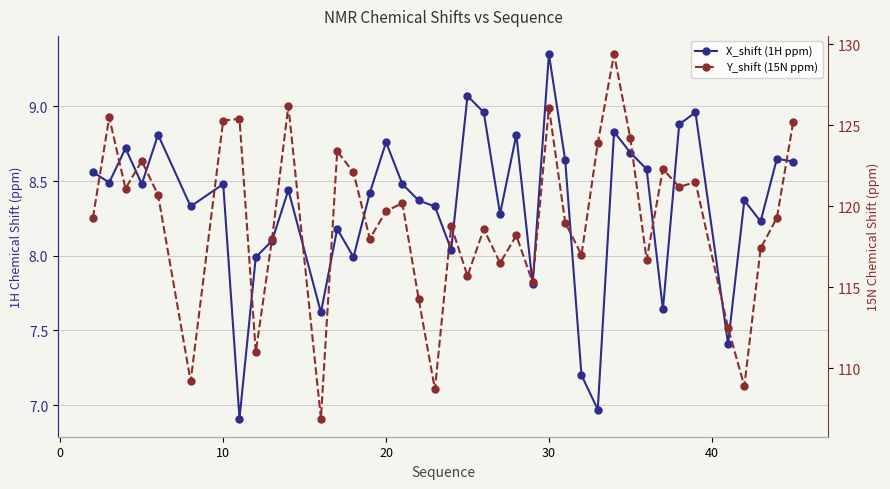

True or false: Y_shift (15N ppm) and X_shift (1H ppm) intersect in this chart.

False